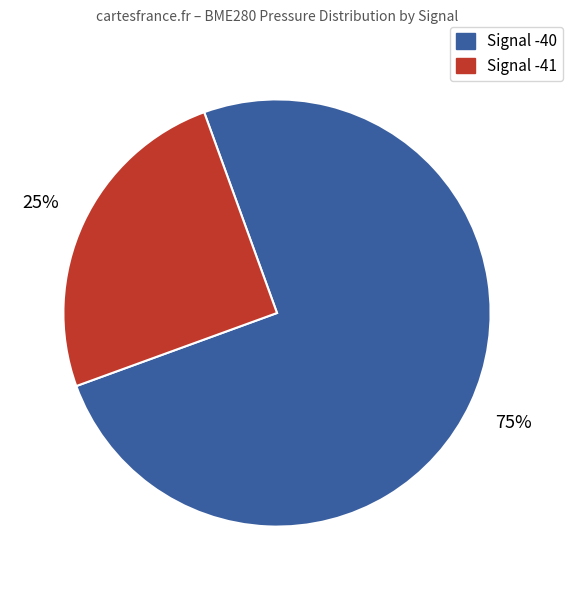

Is there any slice that represents more than half of the pie?

Yes